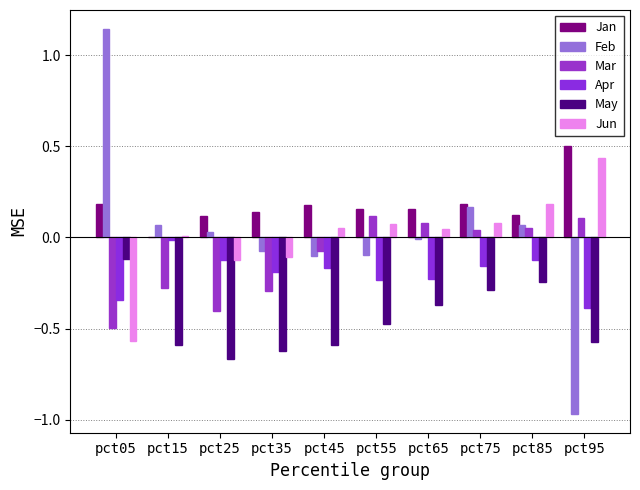

The value of Mar at pct55 is 0.0. True or false?

False